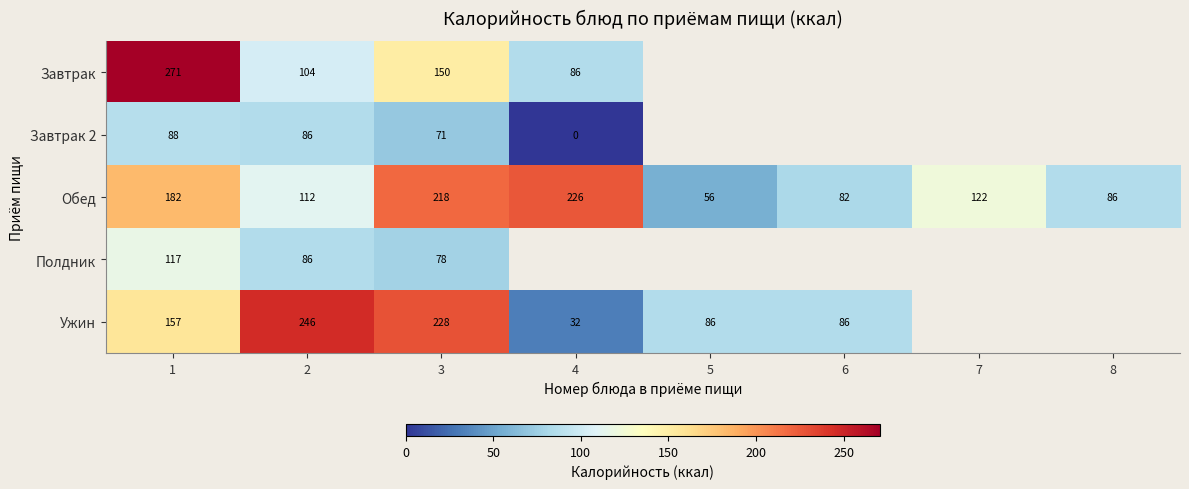

Rank the categories by Обед value from lowest to highest.

5, 6, 8, 2, 7, 1, 3, 4